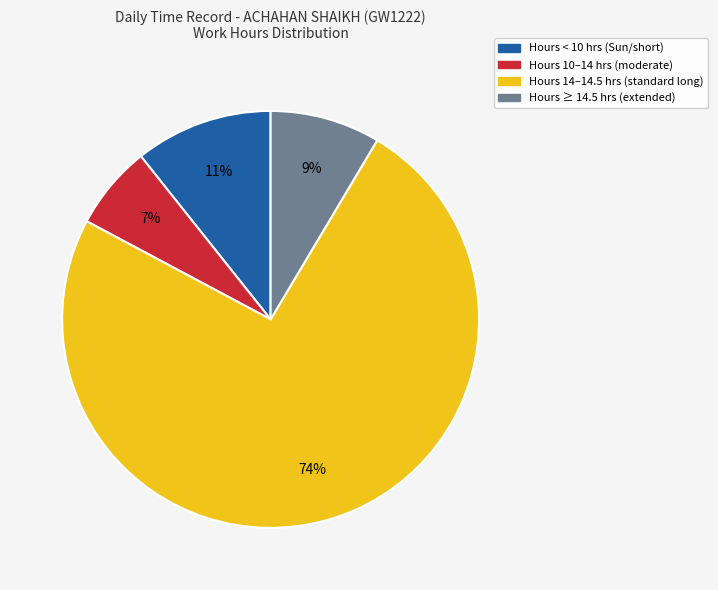

To the nearest percent, what is the average slice percentage?

25%